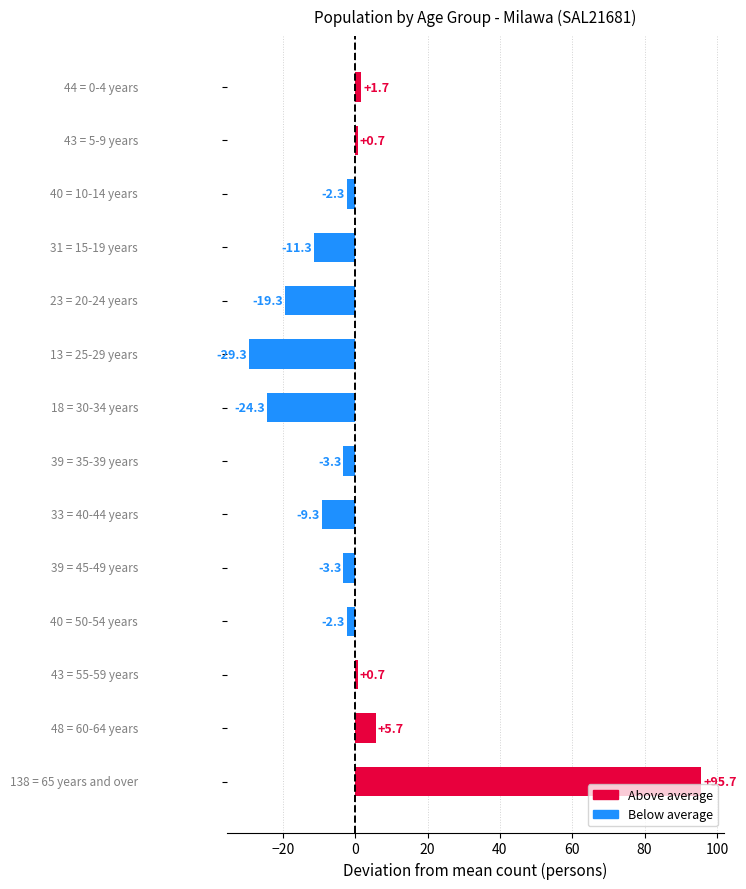

What is the minimum value shown in the chart?

-29.3